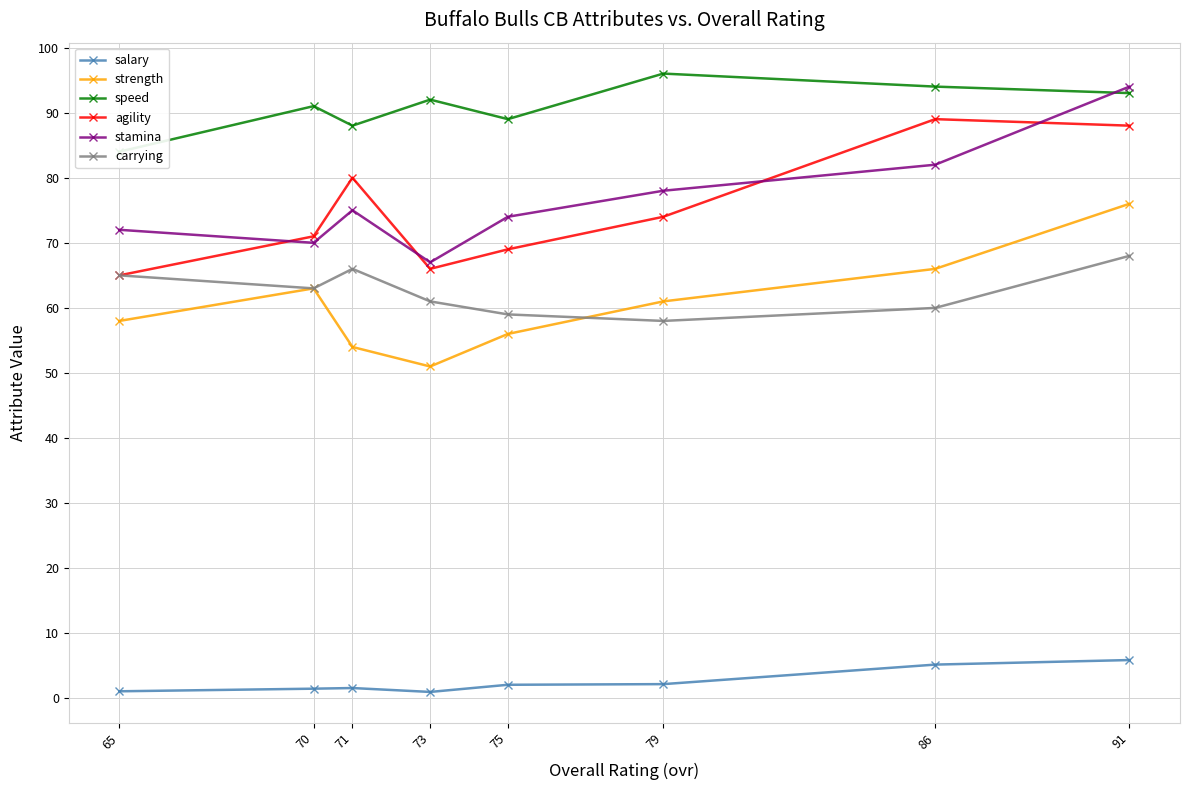

Which series has the widest spread of values?

stamina